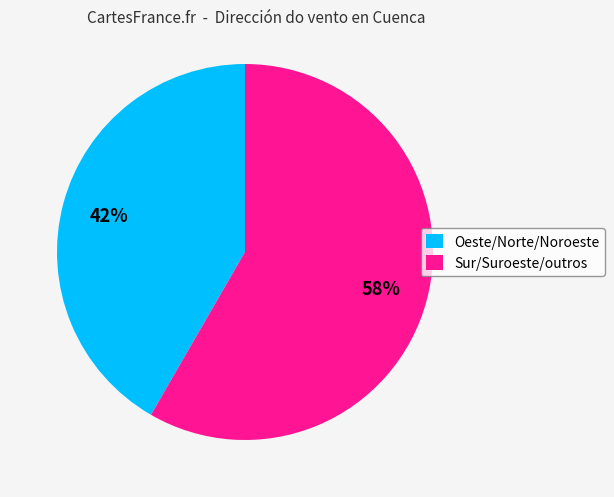

Approximately how many times larger is the value at Oeste/Norte/Noroeste compared to Sur/Suroeste/outros?

0.7